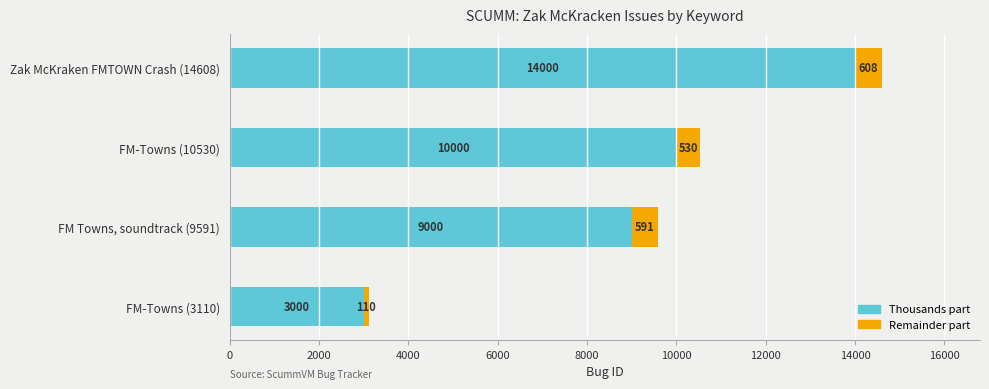

What is the average value of the Thousands part series?

9000